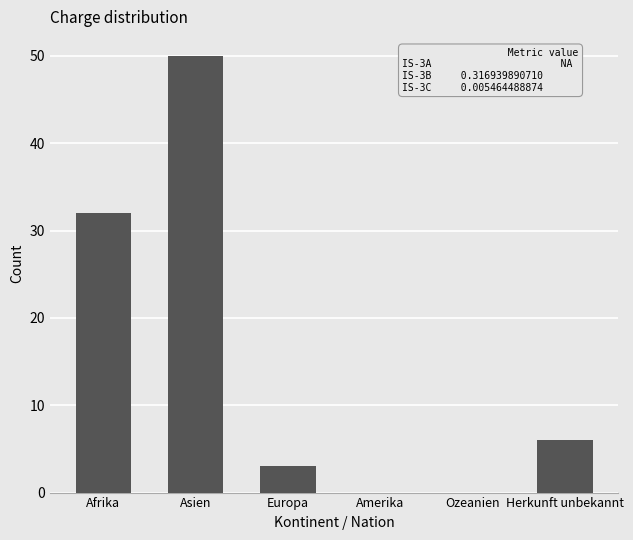

Reading left to right, transcribe all the data shown in this chart.

Afrika=32	Asien=50	Europa=3	Amerika=0	Ozeanien=0	Herkunft unbekannt=6